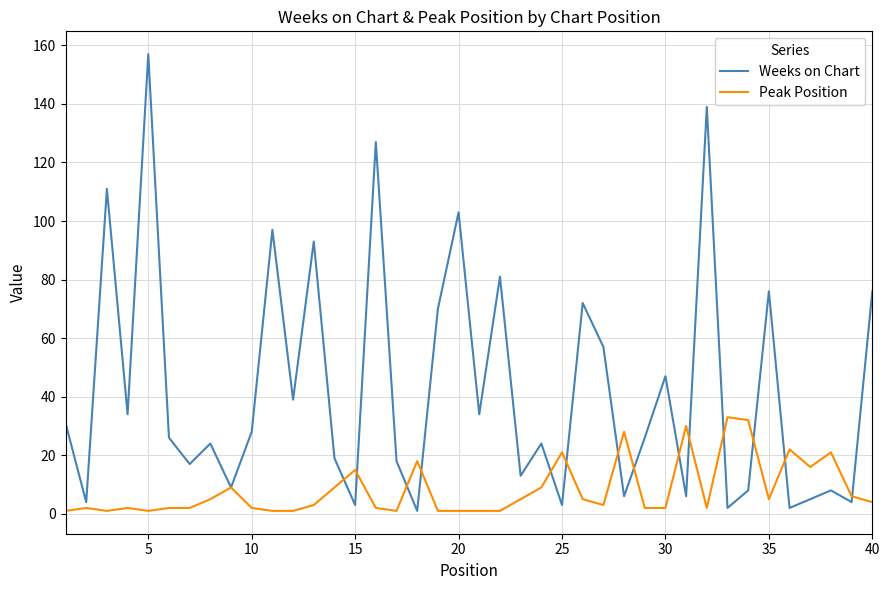

Does the chart display data point markers on the line(s)?

No